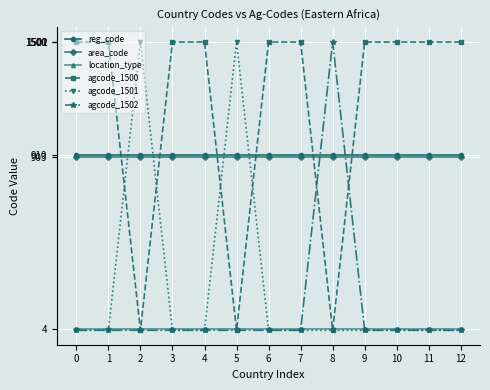

Which series ends up on top after the final intersection of agcode_1502 and reg_code?

reg_code